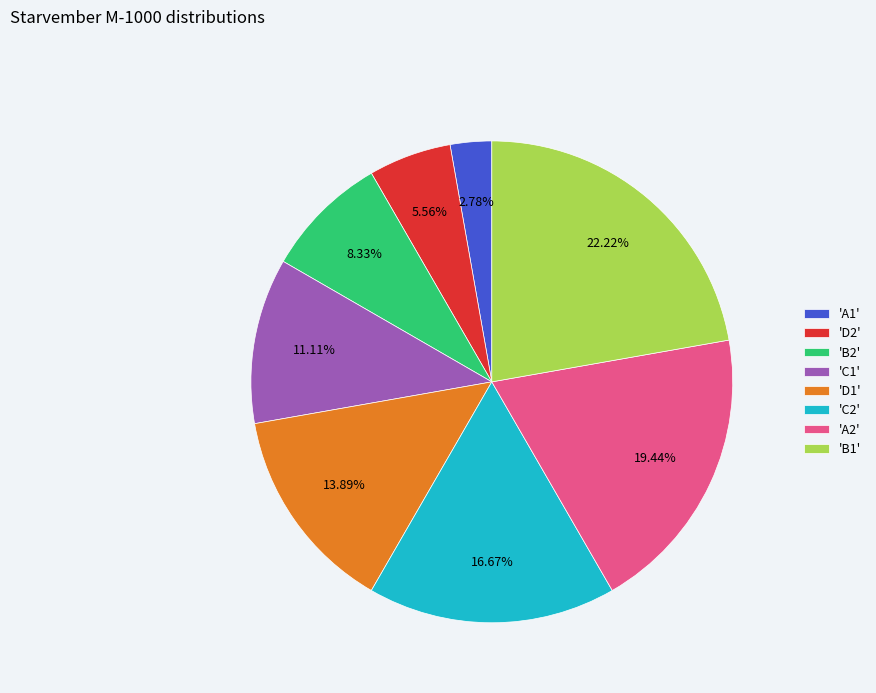

Does any single category account for the majority?

No